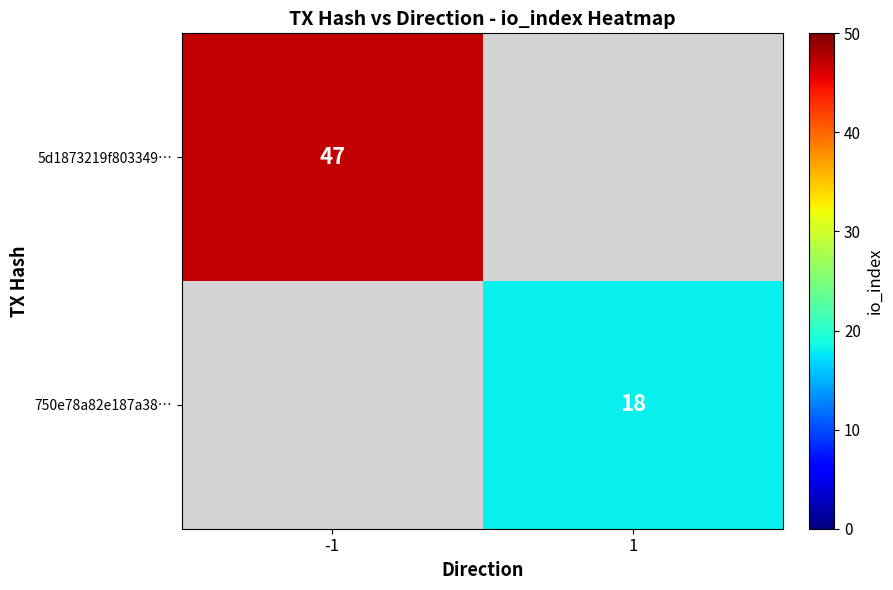

True or false: 750e78a82e187a38… has a value of 18 at 1.

True